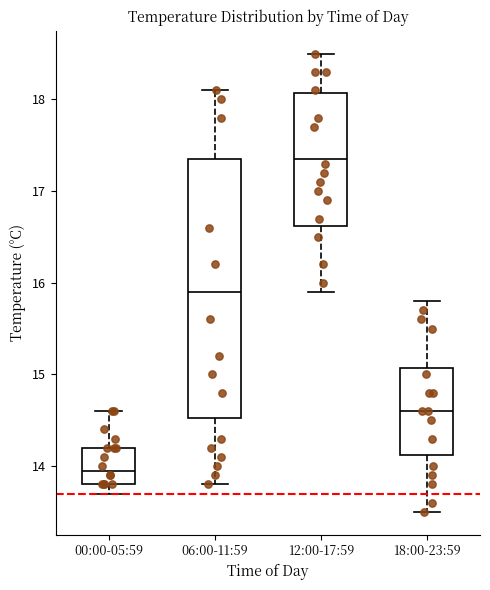

Comparing the boxes themselves (not the whiskers), which one is the tallest?

06:00-11:59